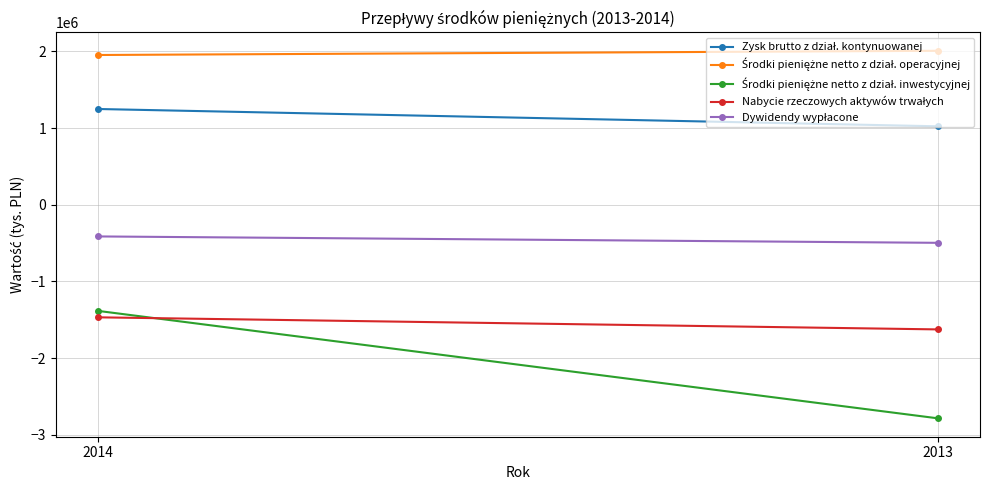

Reading right to left, transcribe all the data shown in this chart.

Zysk brutto z dział. kontynuowanej: 2013=1022366	2014=1248061
Środki pieniężne netto z dział. operacyjnej: 2013=2007226	2014=1952291
Środki pieniężne netto z dział. inwestycyjnej: 2013=-2786776	2014=-1384850
Nabycie rzeczowych aktywów trwałych: 2013=-1626802	2014=-1469113
Dywidendy wypłacone: 2013=-497467	2014=-414067